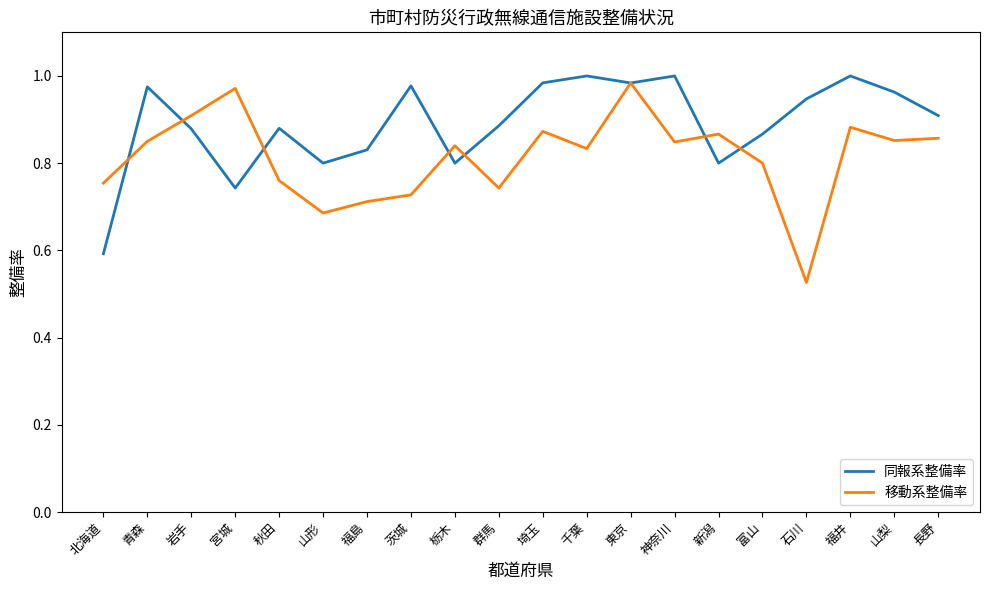

Rank the series at 山形 from highest to lowest value.

同報系整備率, 移動系整備率